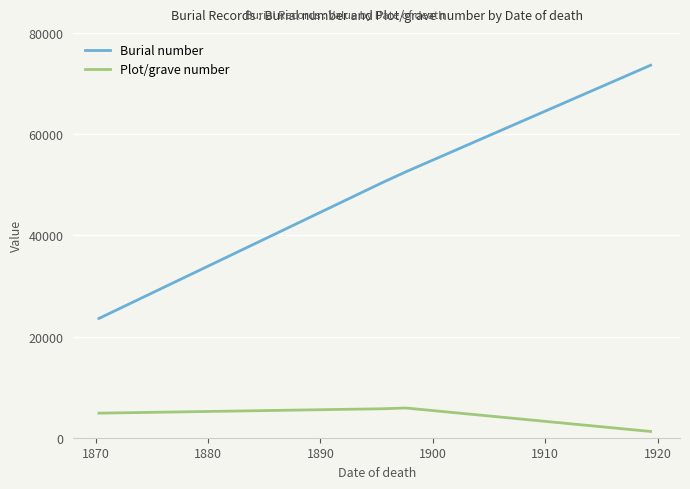

Which series has the widest spread of values?

Burial number